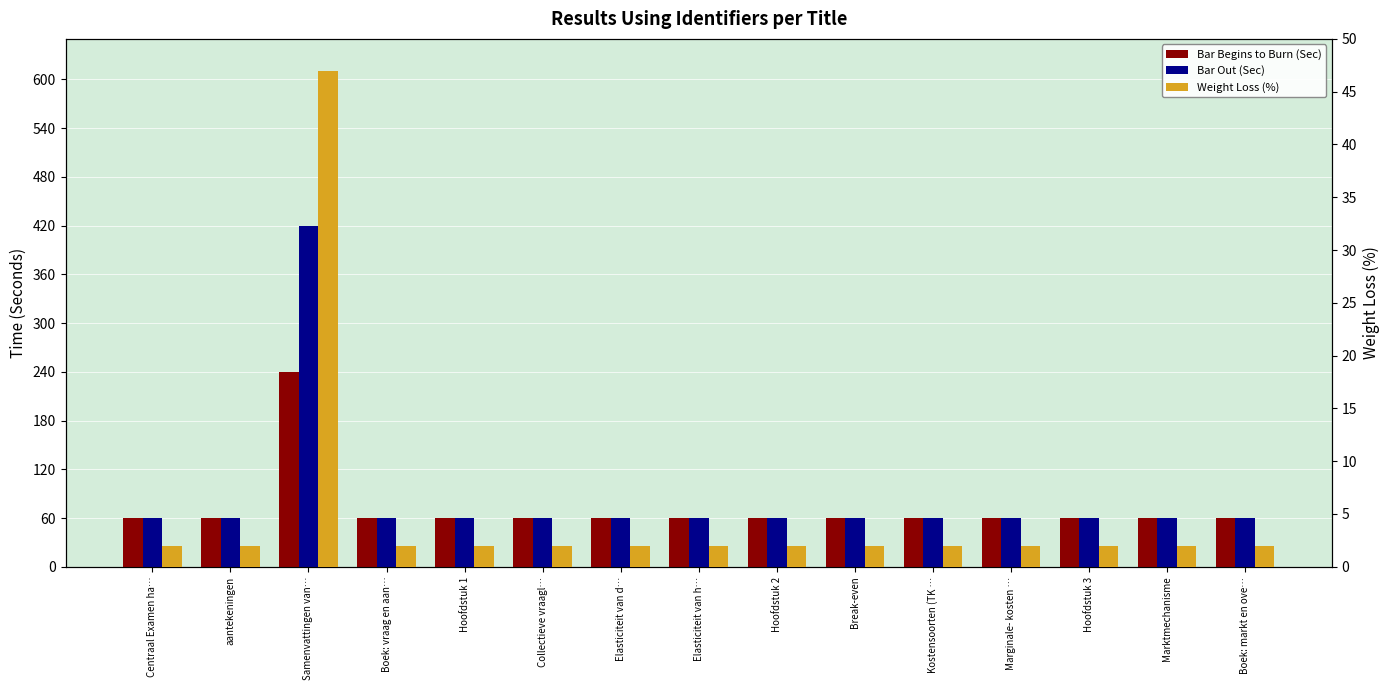

What are all the series names shown in the legend?

Bar Begins to Burn (Sec), Bar Out (Sec), Weight Loss (%)